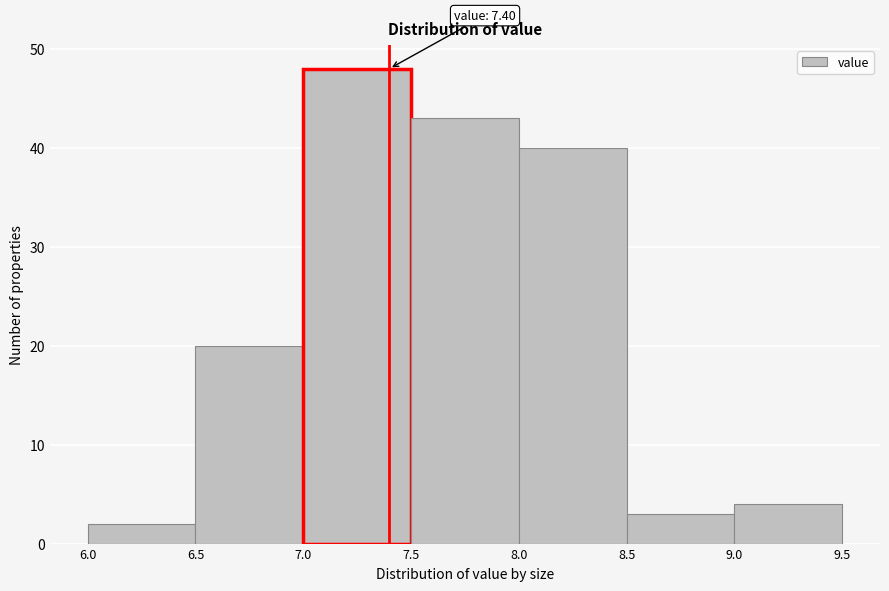

Which range on the x-axis has the tallest bar?

7.0 to 7.5